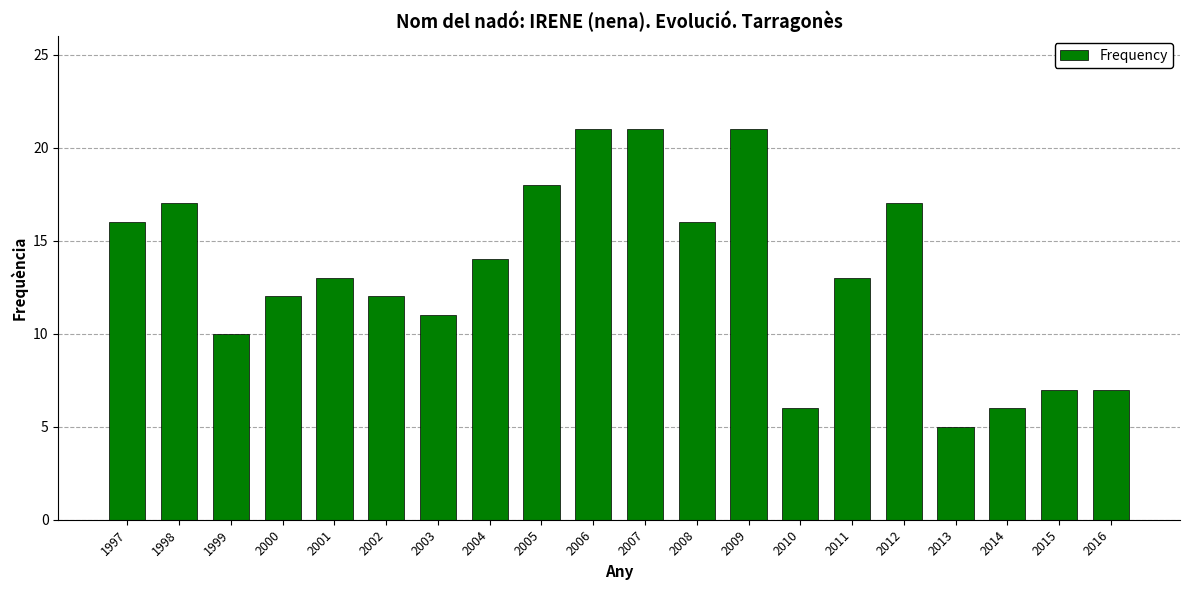

Reading left to right, what are all the values shown in this chart?

1997=16	1998=17	1999=10	2000=12	2001=13	2002=12	2003=11	2004=14	2005=18	2006=21	2007=21	2008=16	2009=21	2010=6	2011=13	2012=17	2013=5	2014=6	2015=7	2016=7